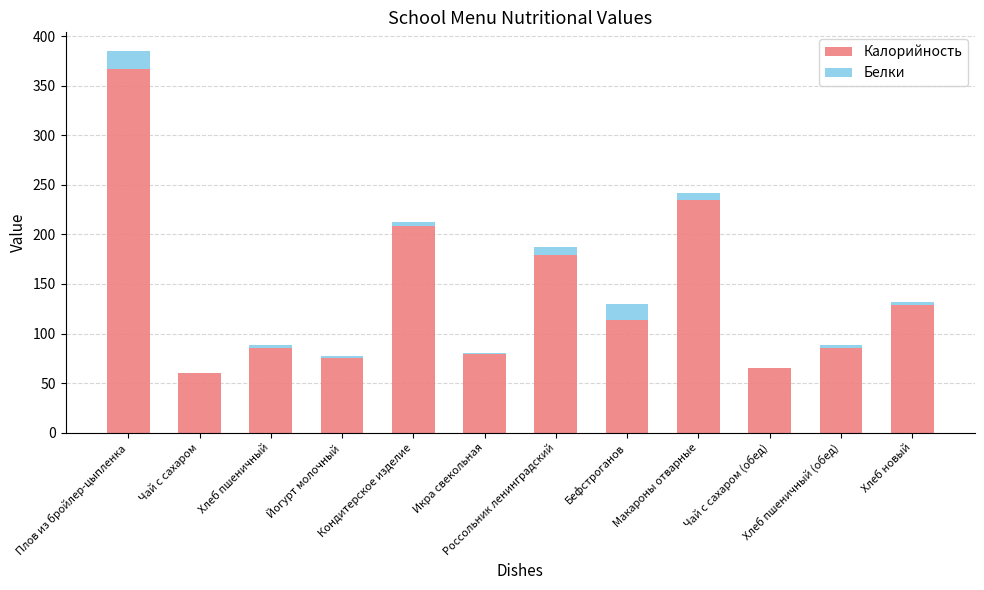

What is the maximum value for Калорийность?

367.0